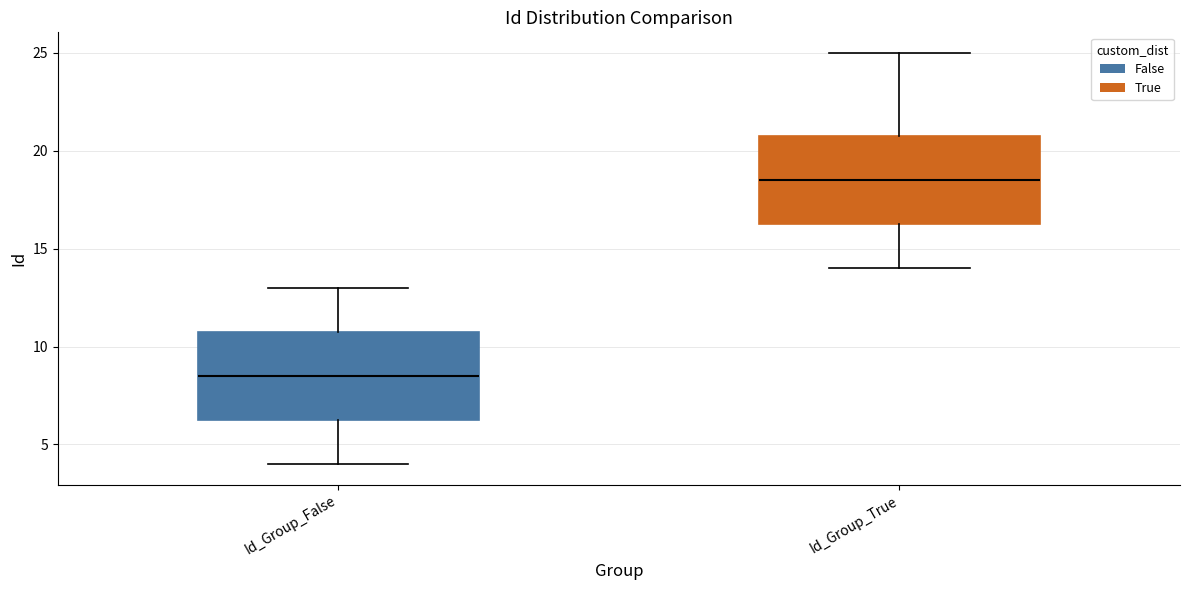

Where does the lower whisker of the box for Id_Group_True end on the y-axis? The values are not printed on the chart, so give them approximately, as read against the axis.

14.0